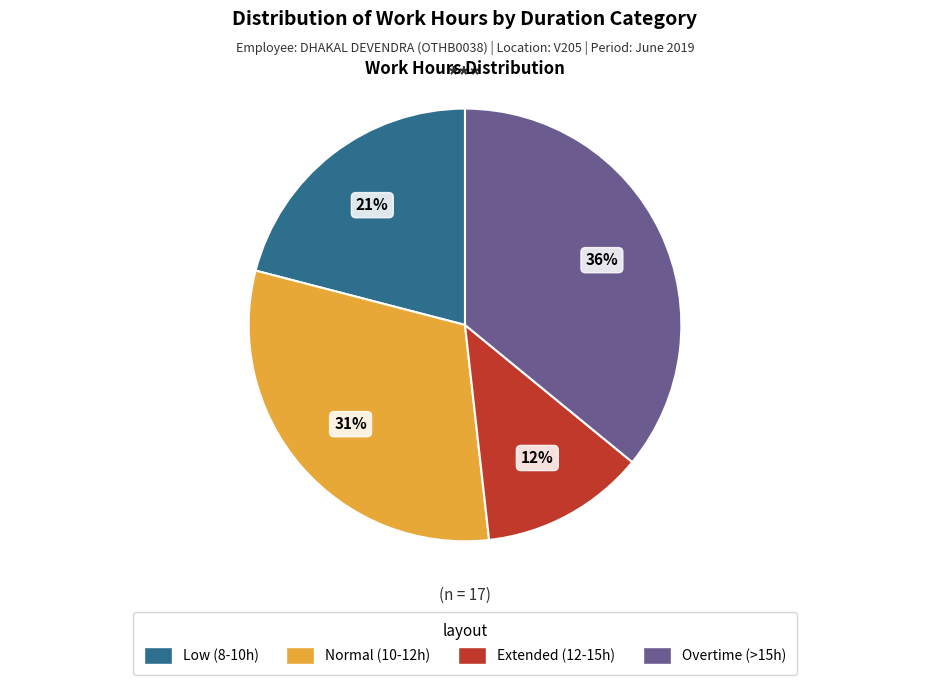

Rank the categories by value from lowest to highest.

Extended (12-15h), Low (8-10h), Normal (10-12h), Overtime (>15h)